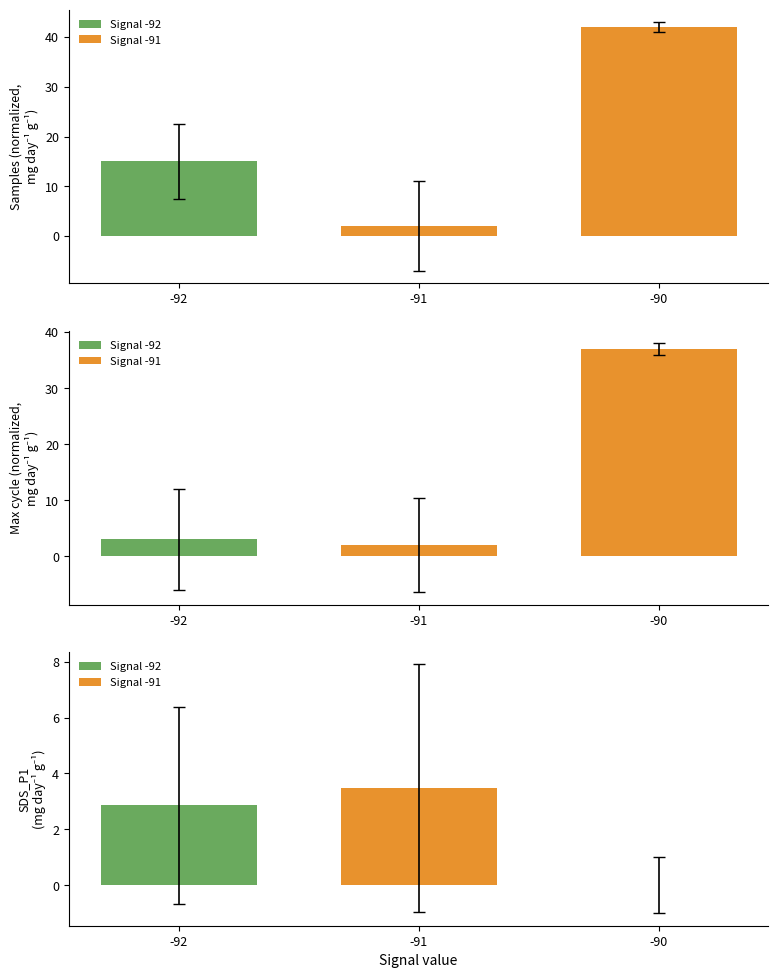

Where does the data first go above 3?

-92